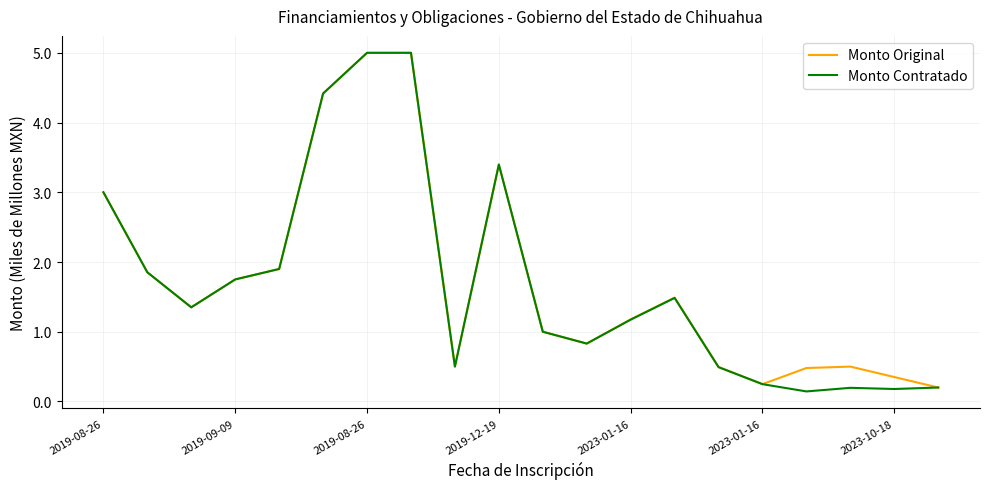

Which series has the largest range (max minus min)?

Monto Contratado